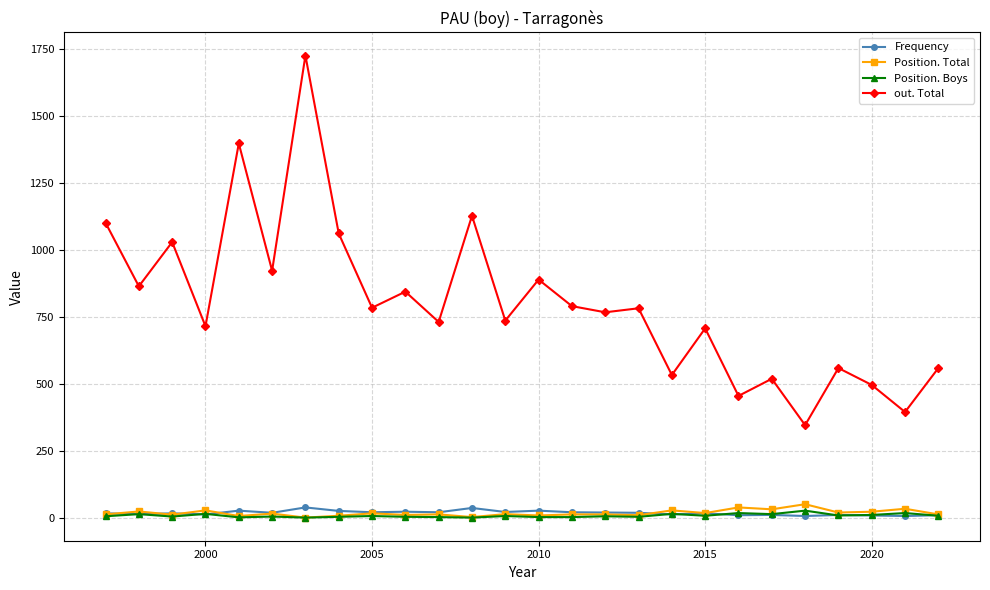

True or false: Position. Boys has more than 2 points higher than both neighbors.

True